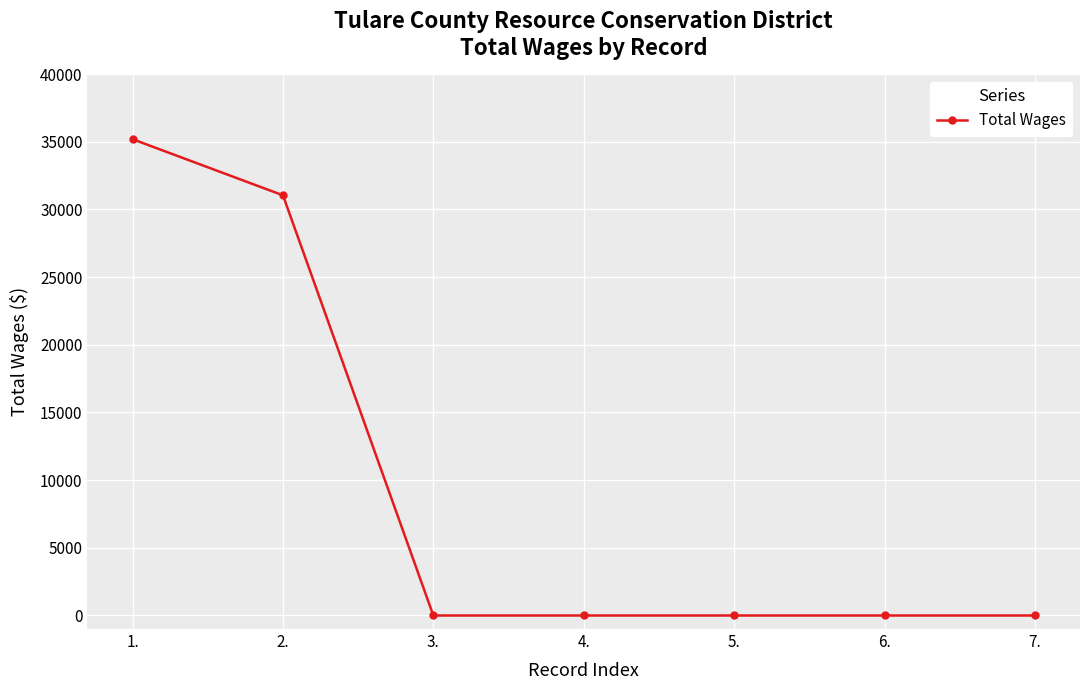

Reading left to right, extract all data points from this chart.

35185	31041	0	0	0	0	0